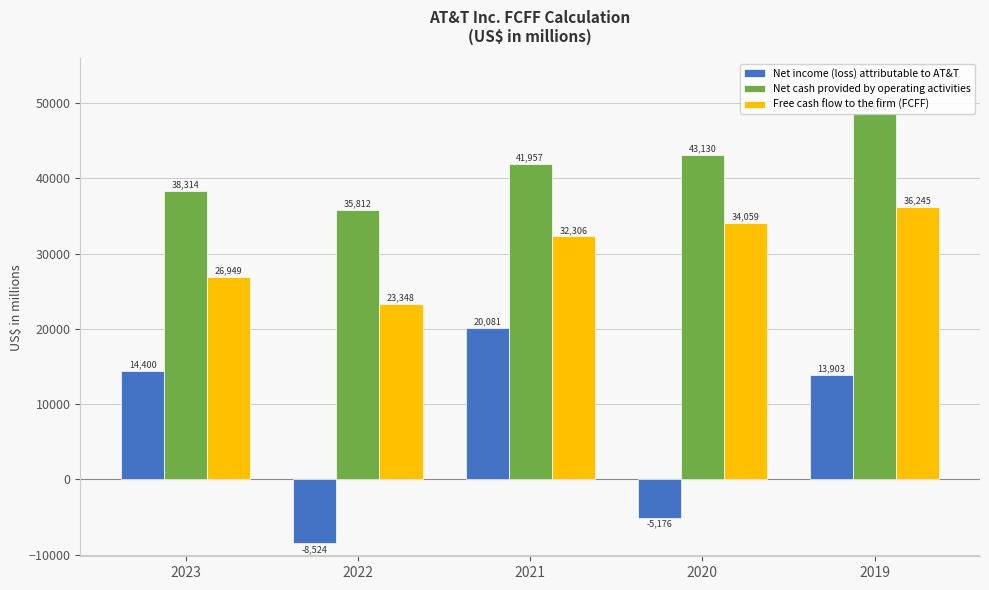

Read the Net income (loss) attributable to AT&T value at 2023, to the nearest 50.

14400